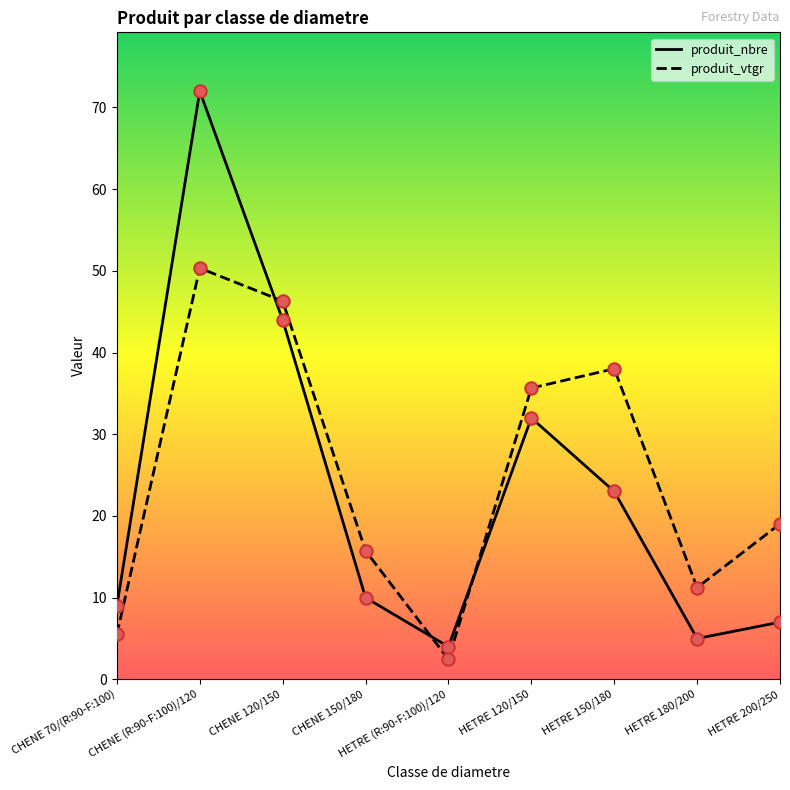

What are all the series names shown in the legend?

produit_nbre, produit_vtgr